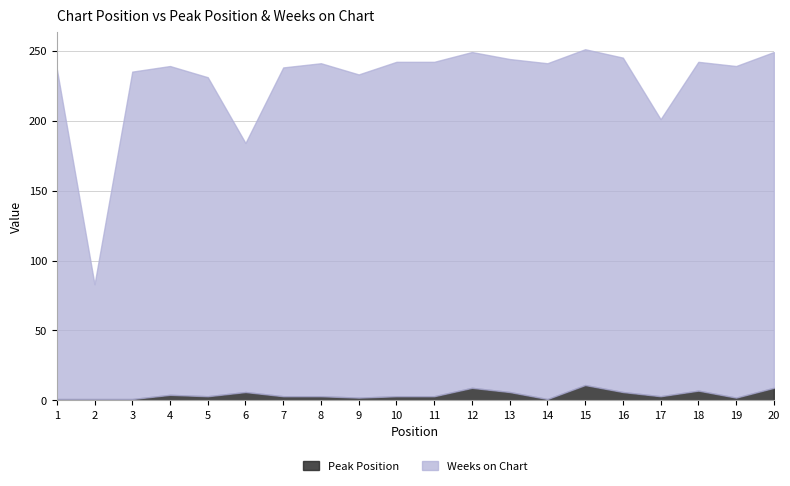

Which series has the widest spread of values?

Weeks on Chart